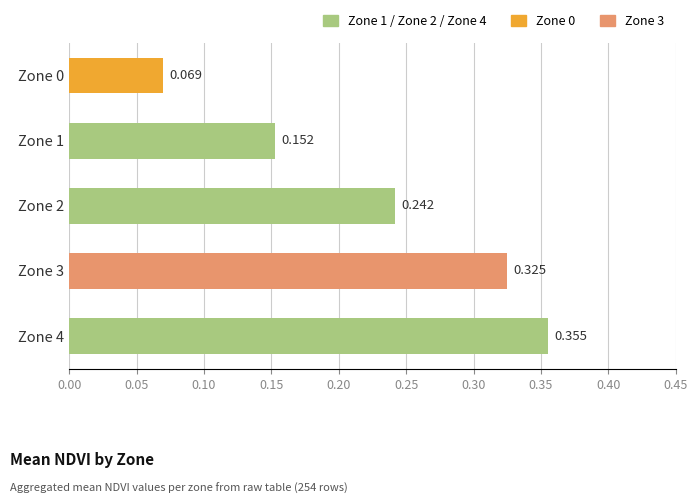

List the labels in order of value, smallest first.

Zone 0, Zone 1, Zone 2, Zone 3, Zone 4